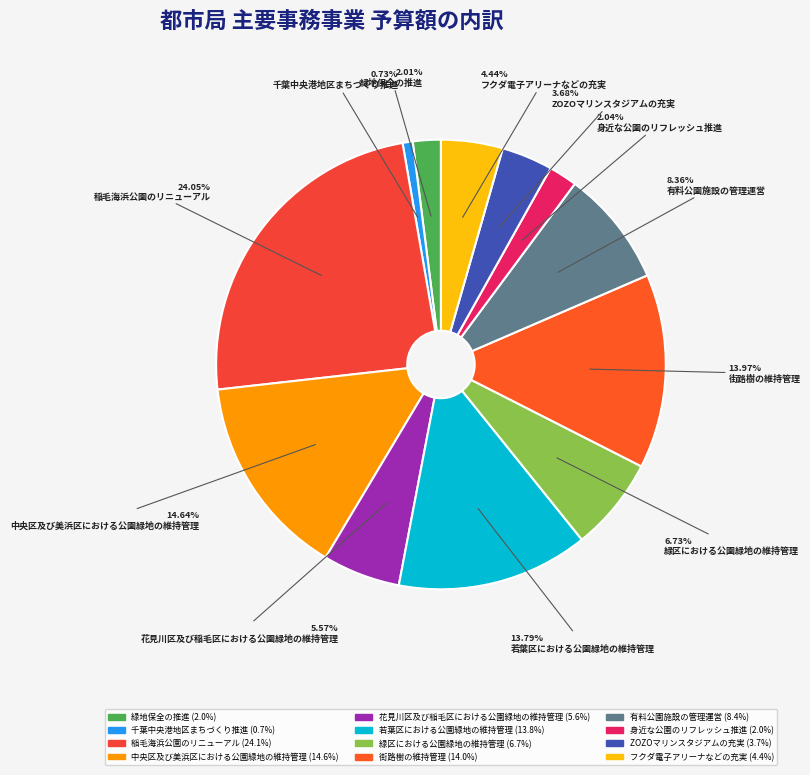

Does 緑区における公園緑地の維持管理 account for over 50% of the chart?

No